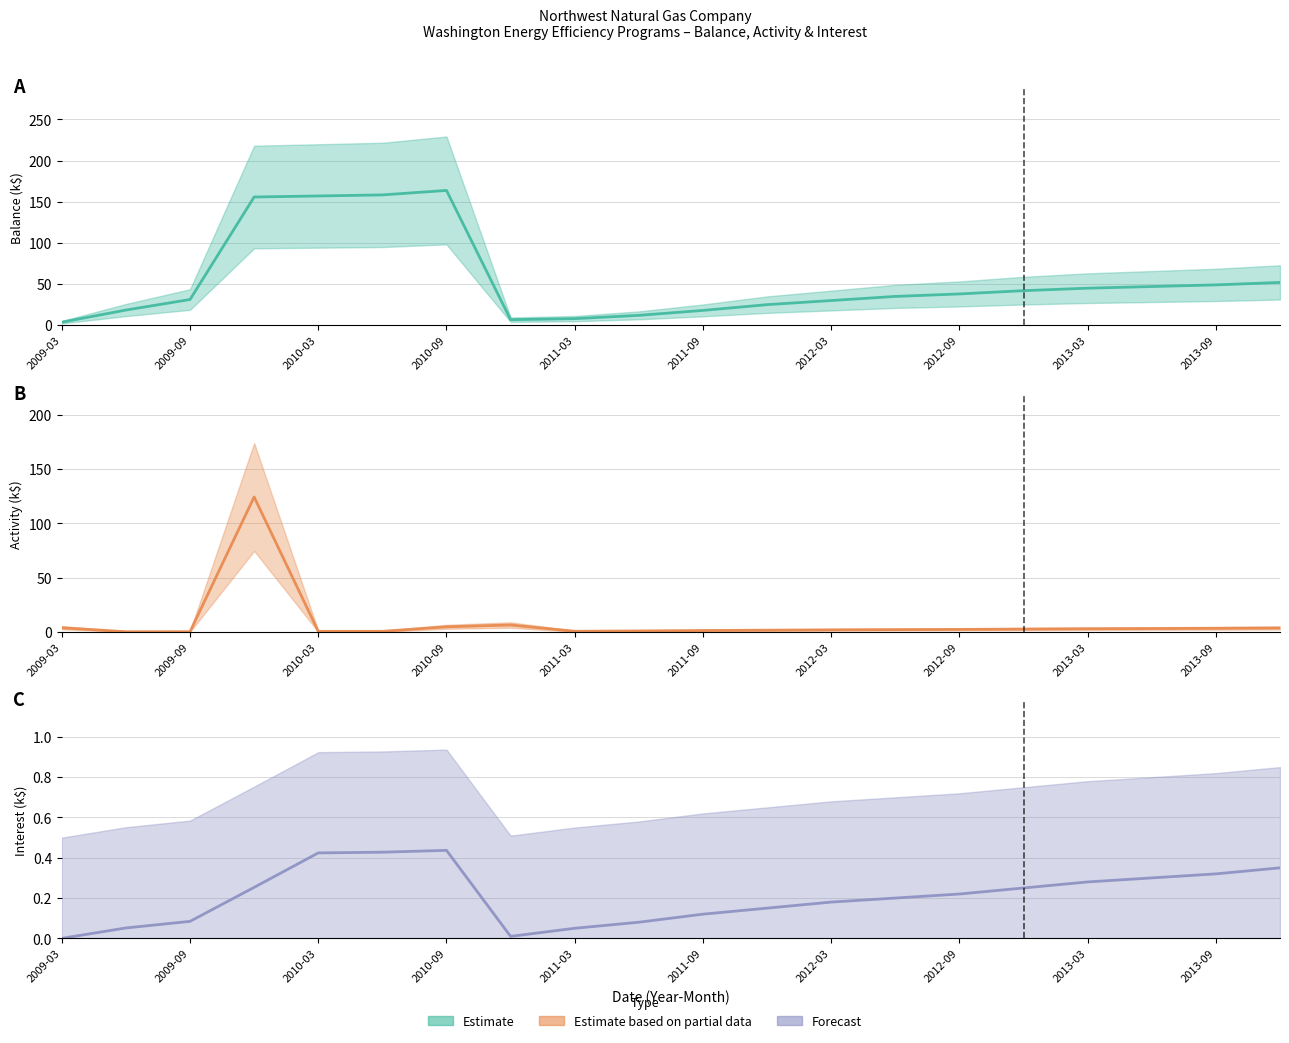

True or false: Balance (k$) has a value of 51.8 at 13.

False